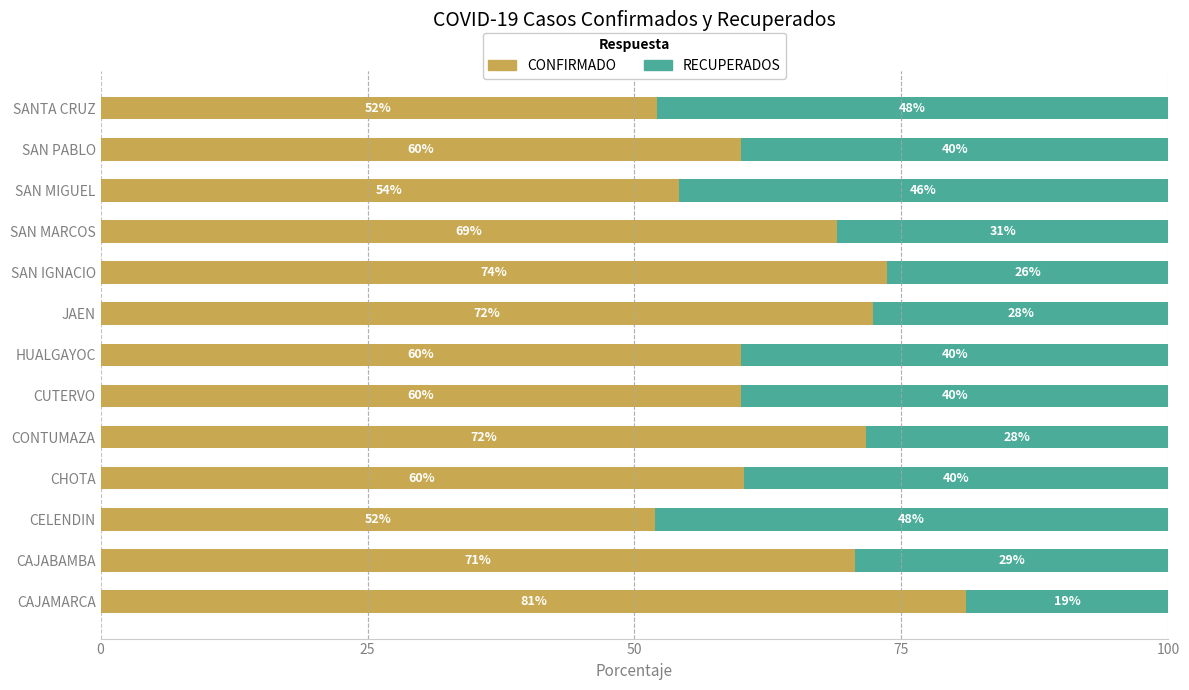

Which category has the highest value in the CONFIRMADO series?

CAJAMARCA